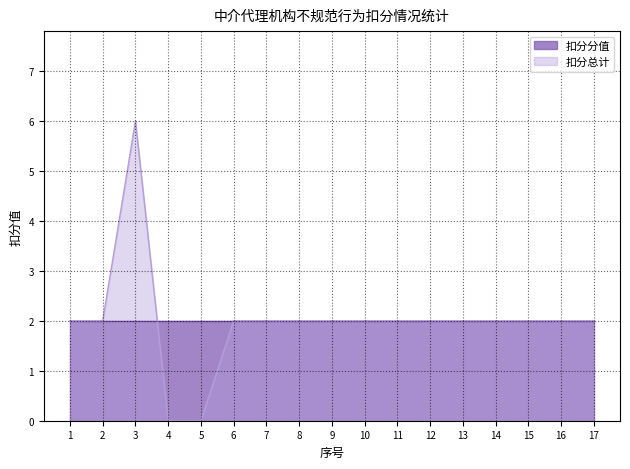

Between 5 and 4, which is larger?

5